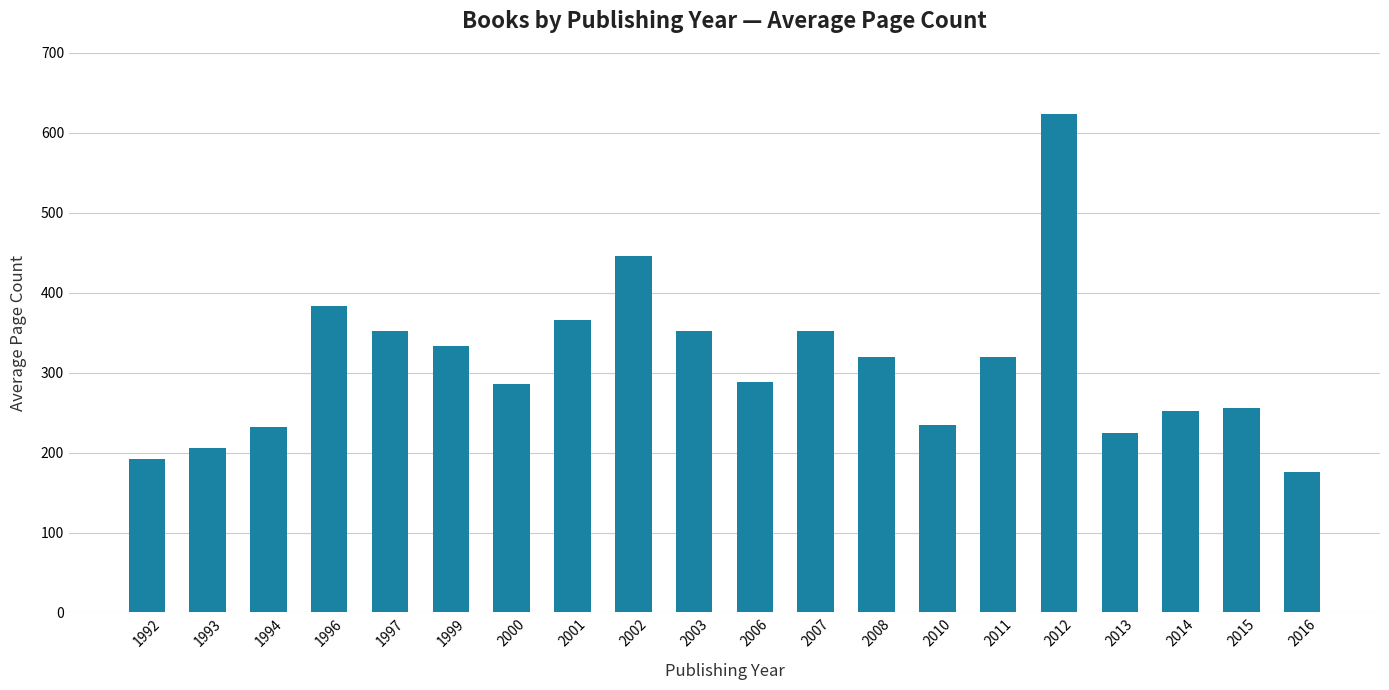

What is the value of the 13th bar from the left?

320.0